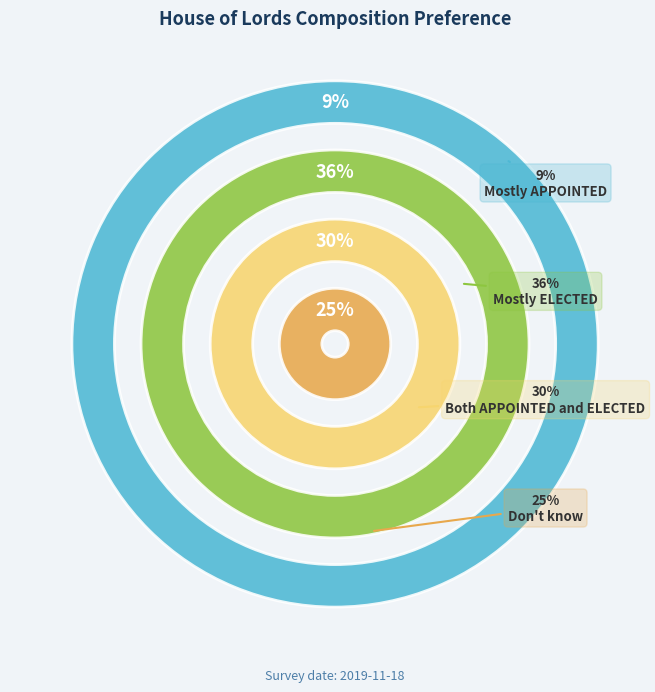

Count the number of slices in the pie.

4